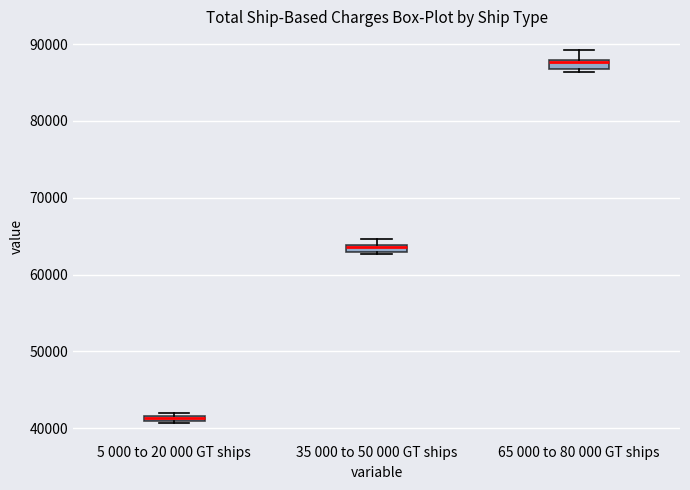

Where is the upper edge of the box for 35 000 to 50 000 GT ships on the y-axis? The values are not printed on the chart, so give them approximately, as read against the axis.

64000